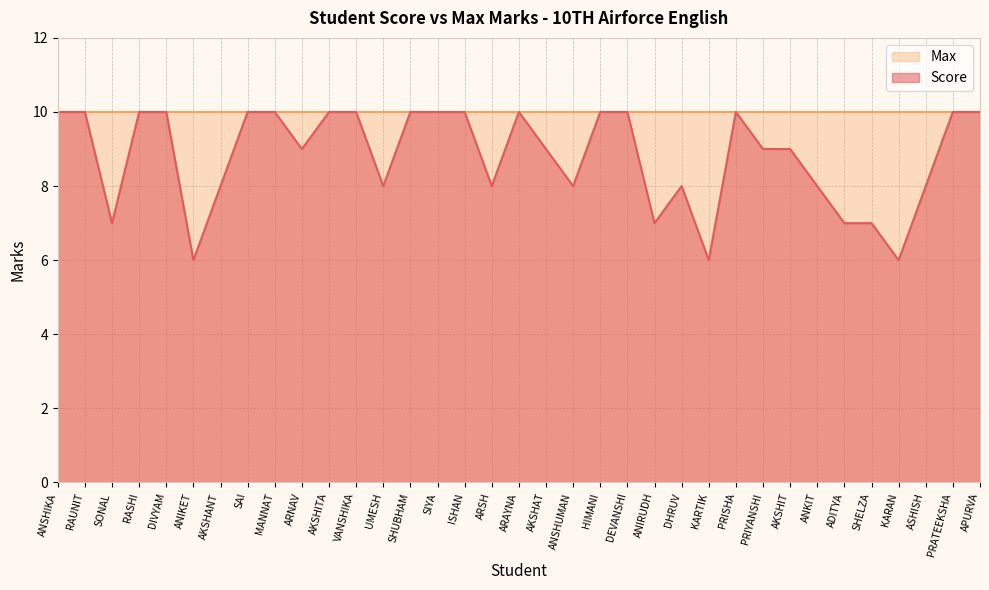

What is the difference between the maximum and minimum values?

4